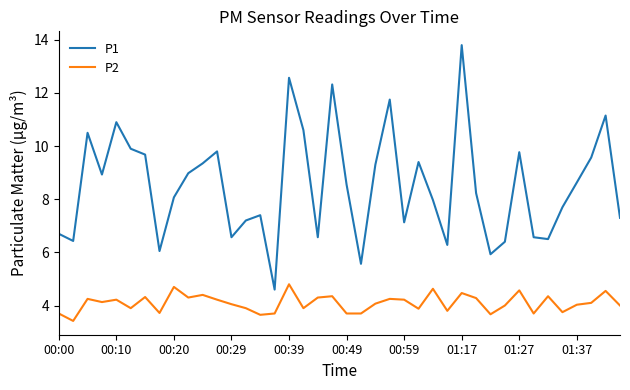

Which series has the largest total across all categories?

P1